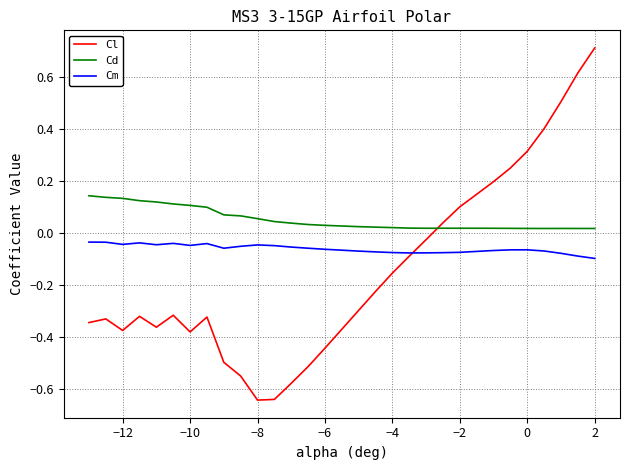

What is the greatest value displayed?

0.7